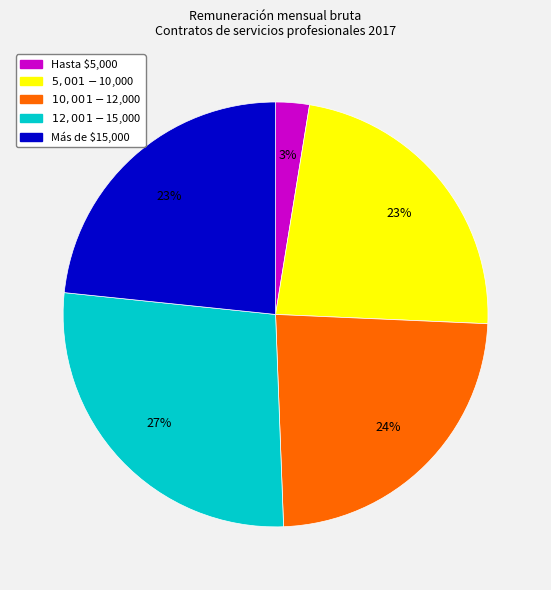

To the nearest percent, what is the average slice percentage?

20%